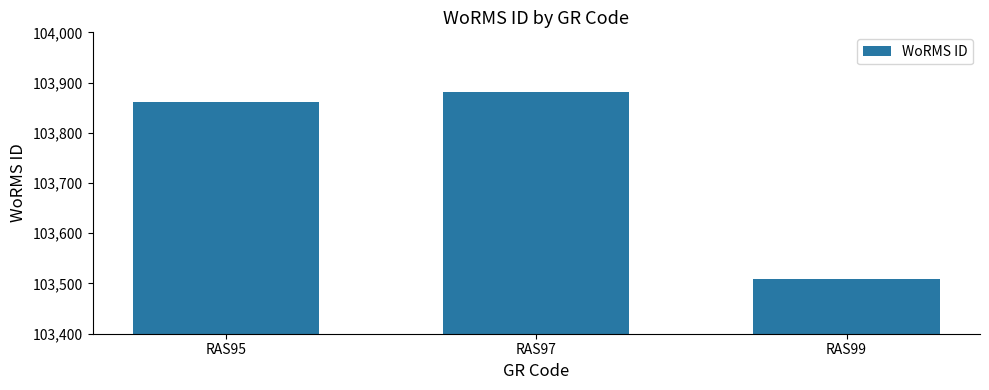

Reading left to right, extract all data points from this chart.

103862	103882	103509